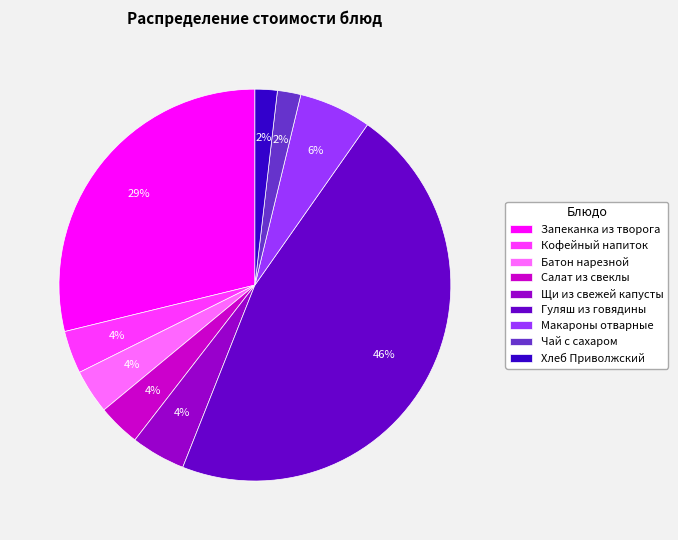

To the nearest percent, what is the difference between the Гуляш из говядины and Макароны отварные slice percentages?

40%